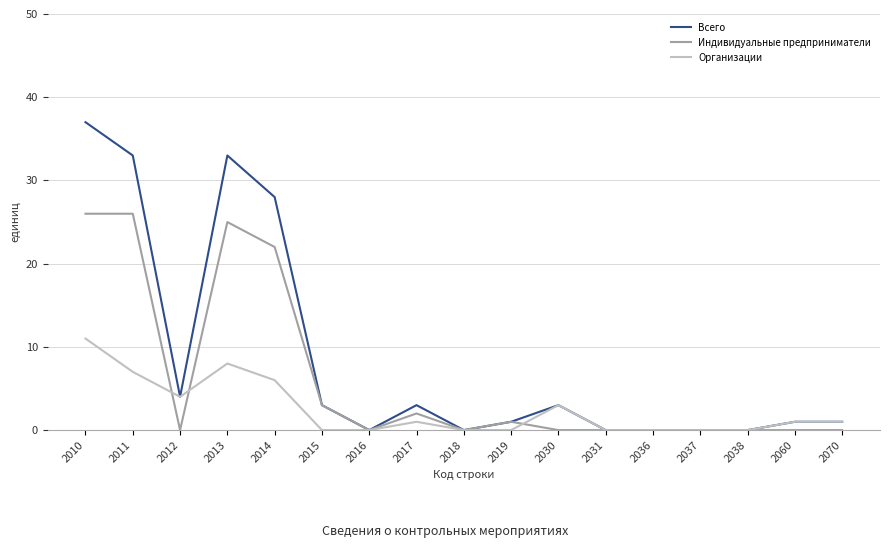

True or false: Организации has a value of 5 at 2018.

False